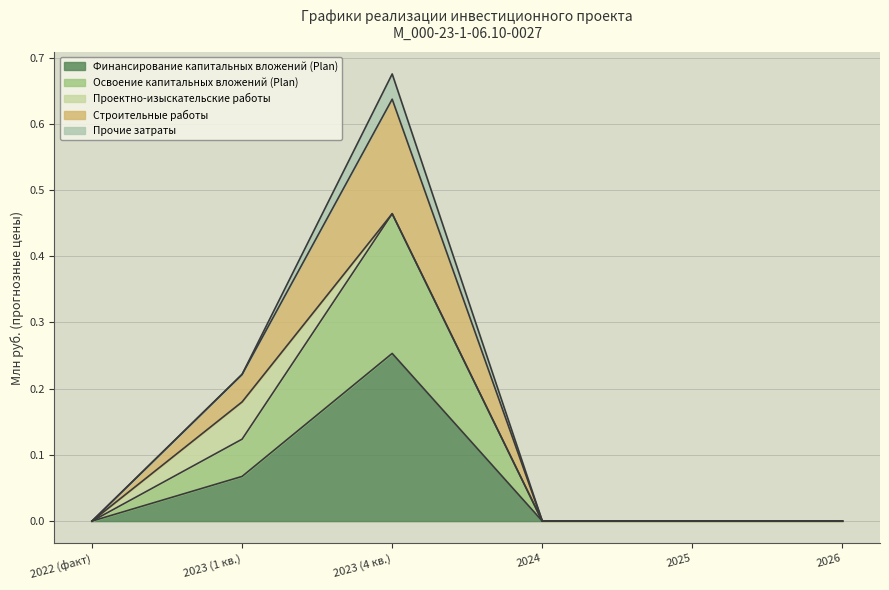

What are all the series names shown in the legend?

Финансирование капитальных вложений (Plan), Освоение капитальных вложений (Plan), Проектно-изыскательские работы, Строительные работы, Прочие затраты